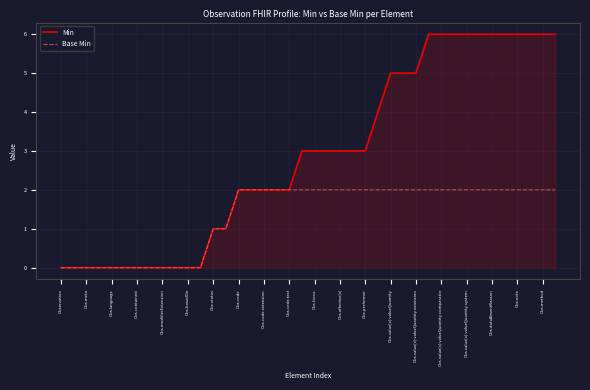

Which series has the largest range (max minus min)?

Min